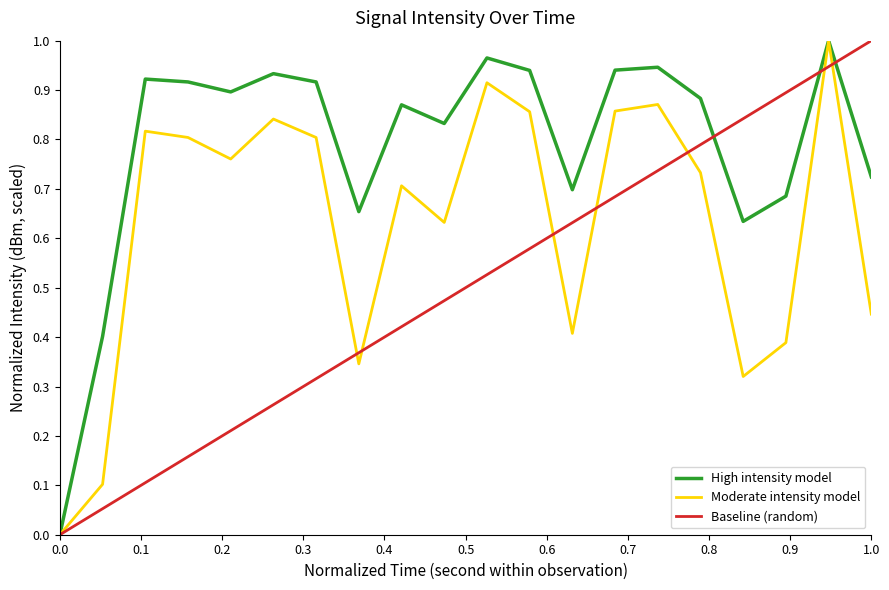

The Baseline (random) series shows 0.6 at 0.0. True or false?

False